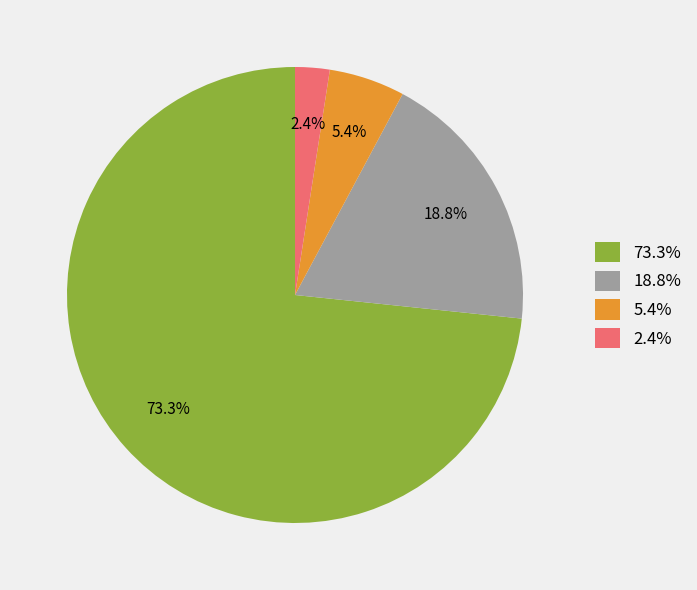

Rank the categories by value from lowest to highest.

2.4%, 5.4%, 18.8%, 73.3%